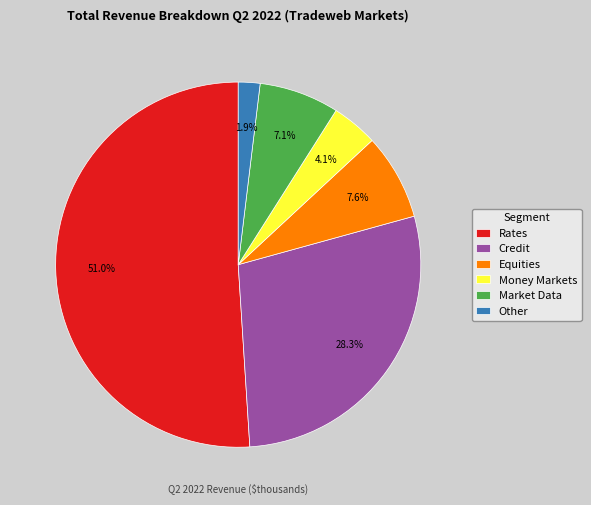

To the nearest percent, what is the combined percentage of Rates and Other?

53%